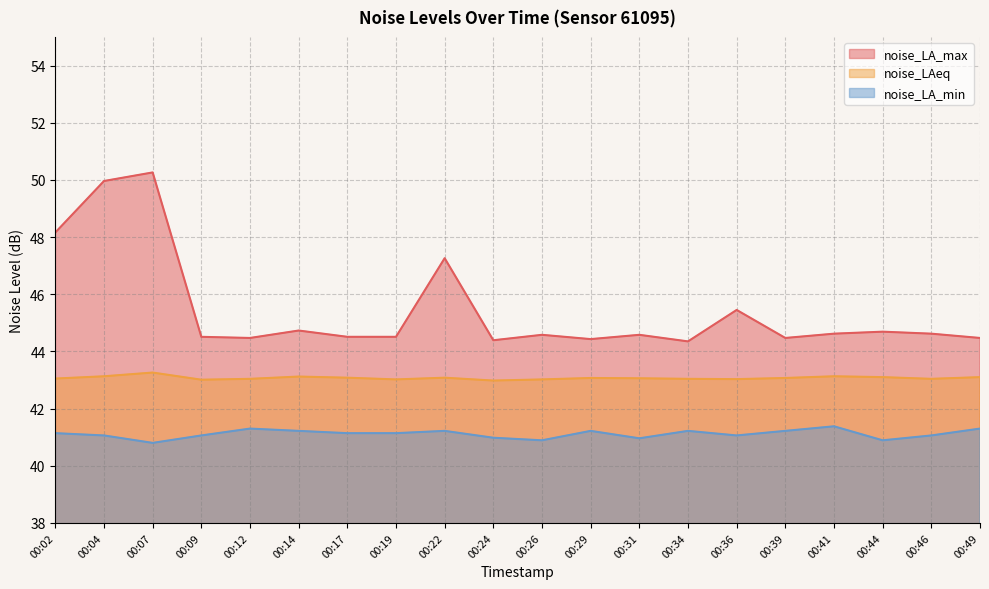

True or false: noise_LA_min and noise_LA_max cross at least once.

False